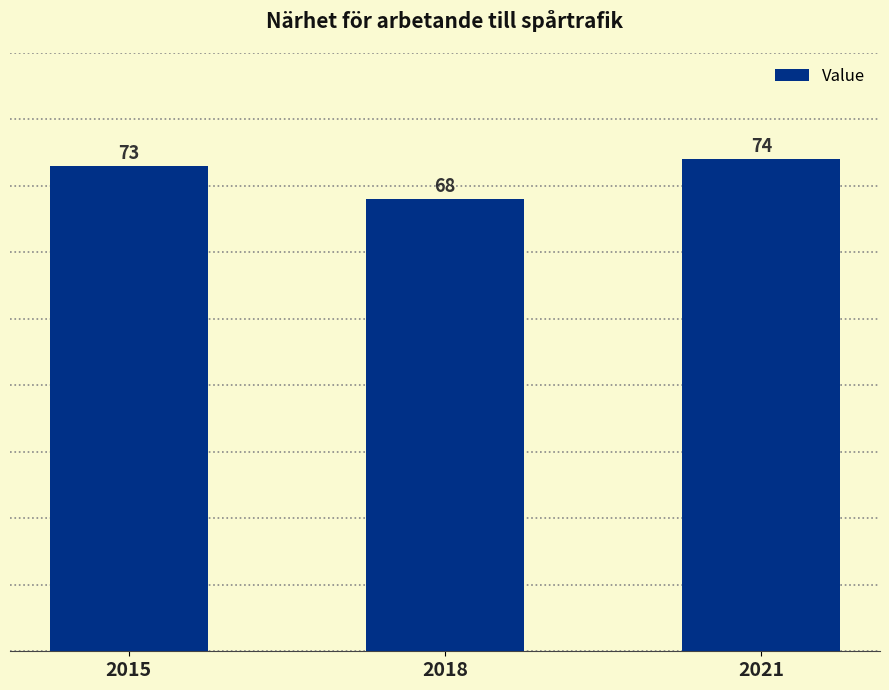

Which has a higher value, 2015 or 2021?

2021